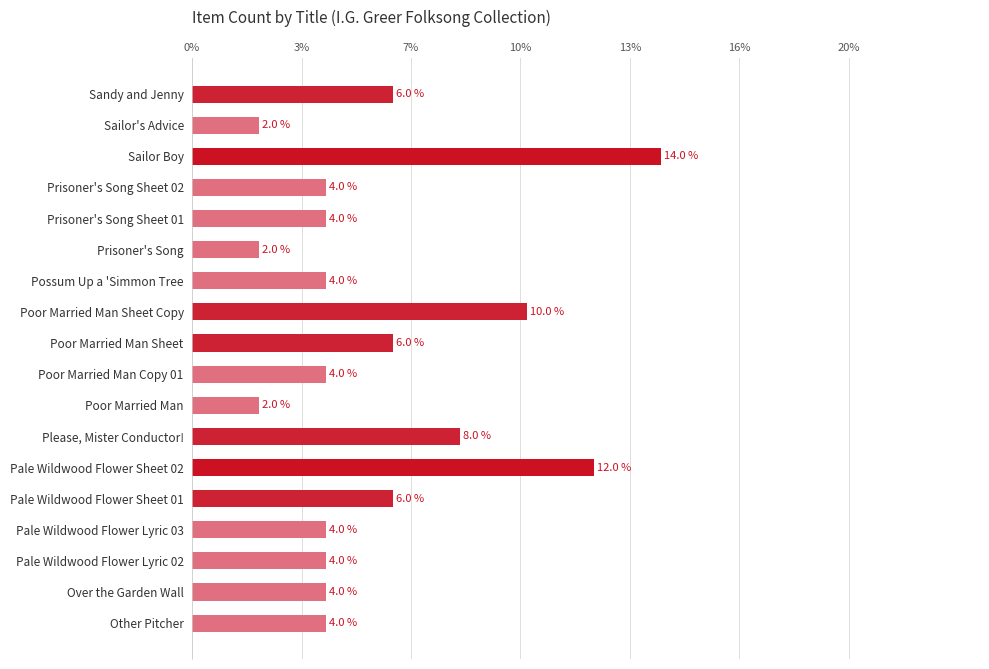

Does the chart contain any negative values?

No